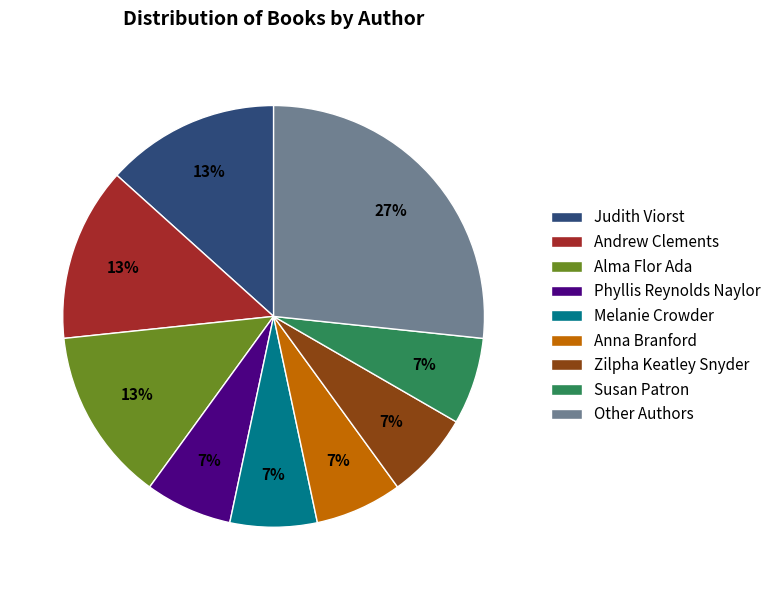

The Judith Viorst slice represents 13% of the pie. True or false?

True